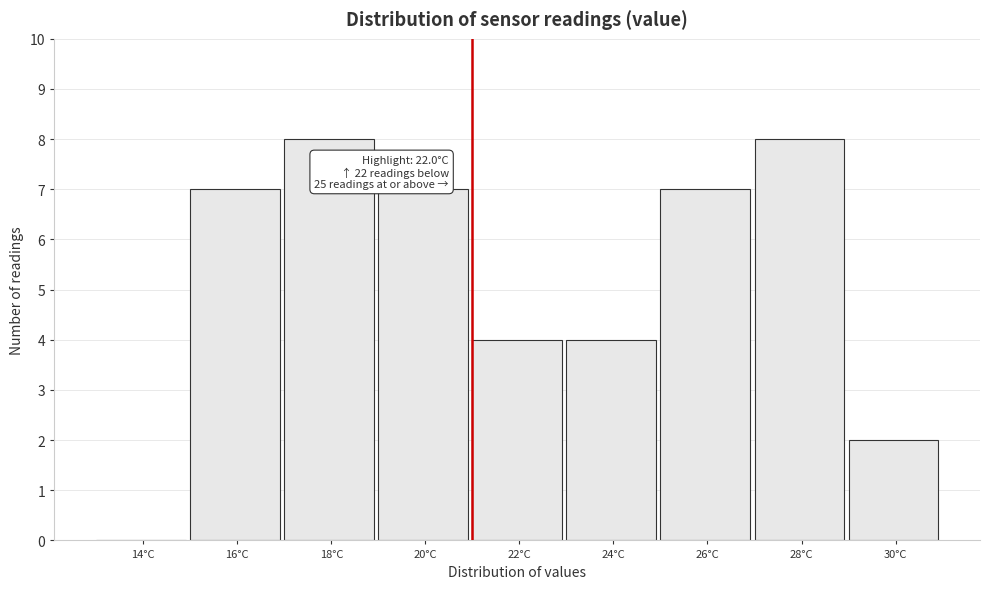

Reading right to left, extract all data points from this chart.

30°C=2	28°C=8	26°C=7	24°C=4	22°C=4	20°C=7	18°C=8	16°C=7	14°C=0